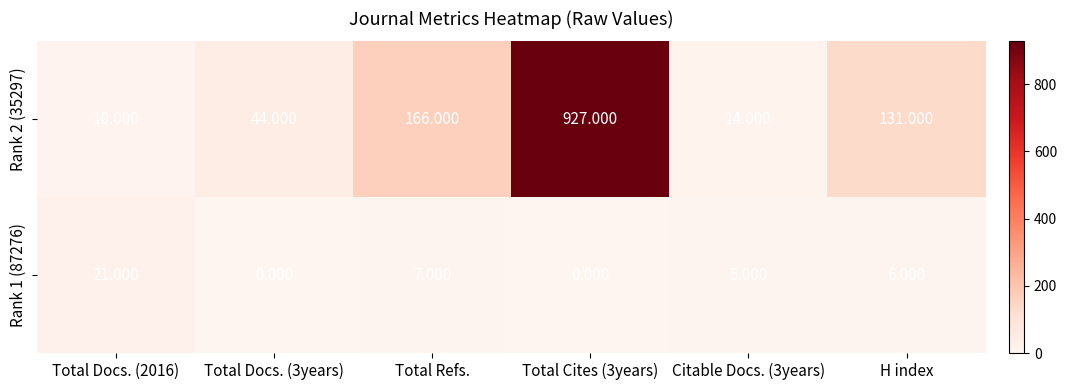

Where does the Rank 2 (35297) series first go above 131?

Total Refs.